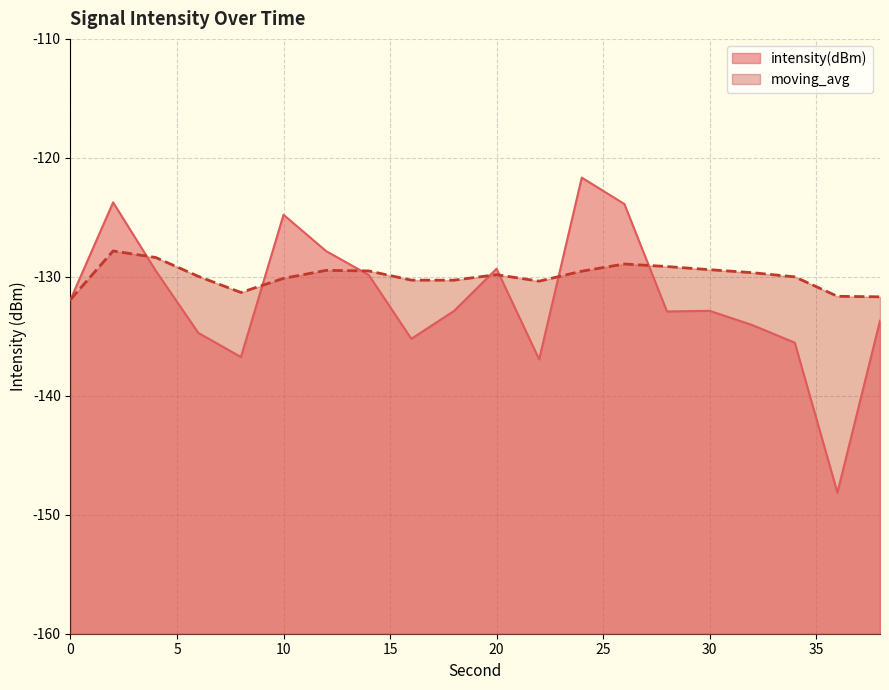

At which label does intensity(dBm) reach its peak?

24